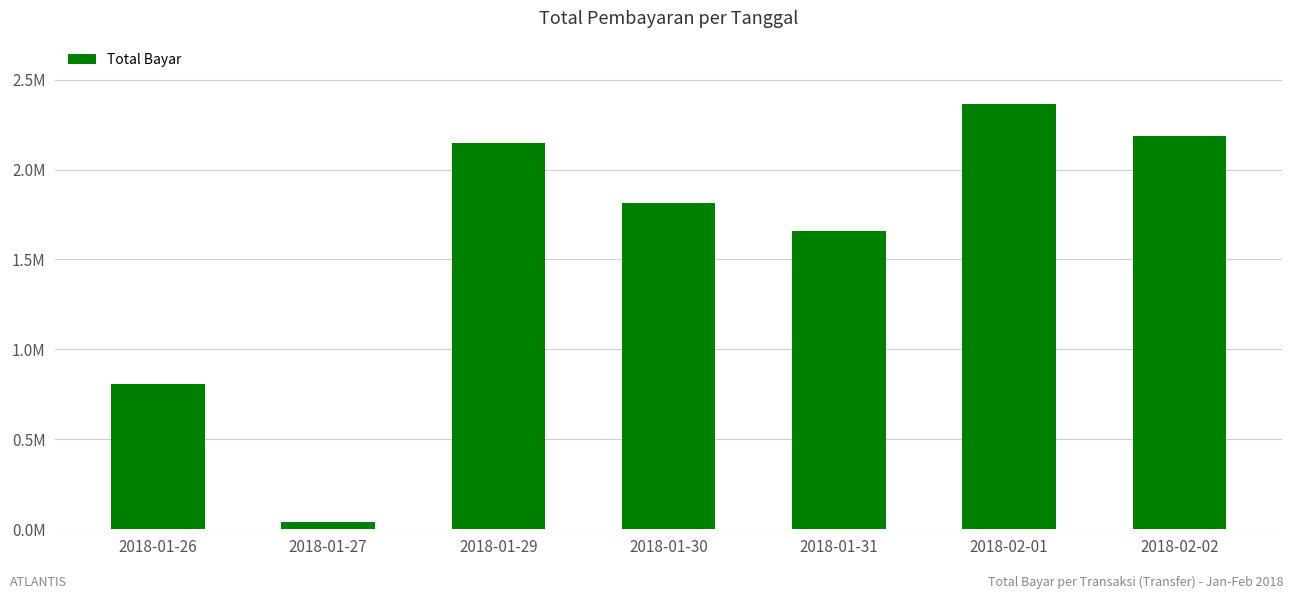

What position from the right is 2018-01-30?

4